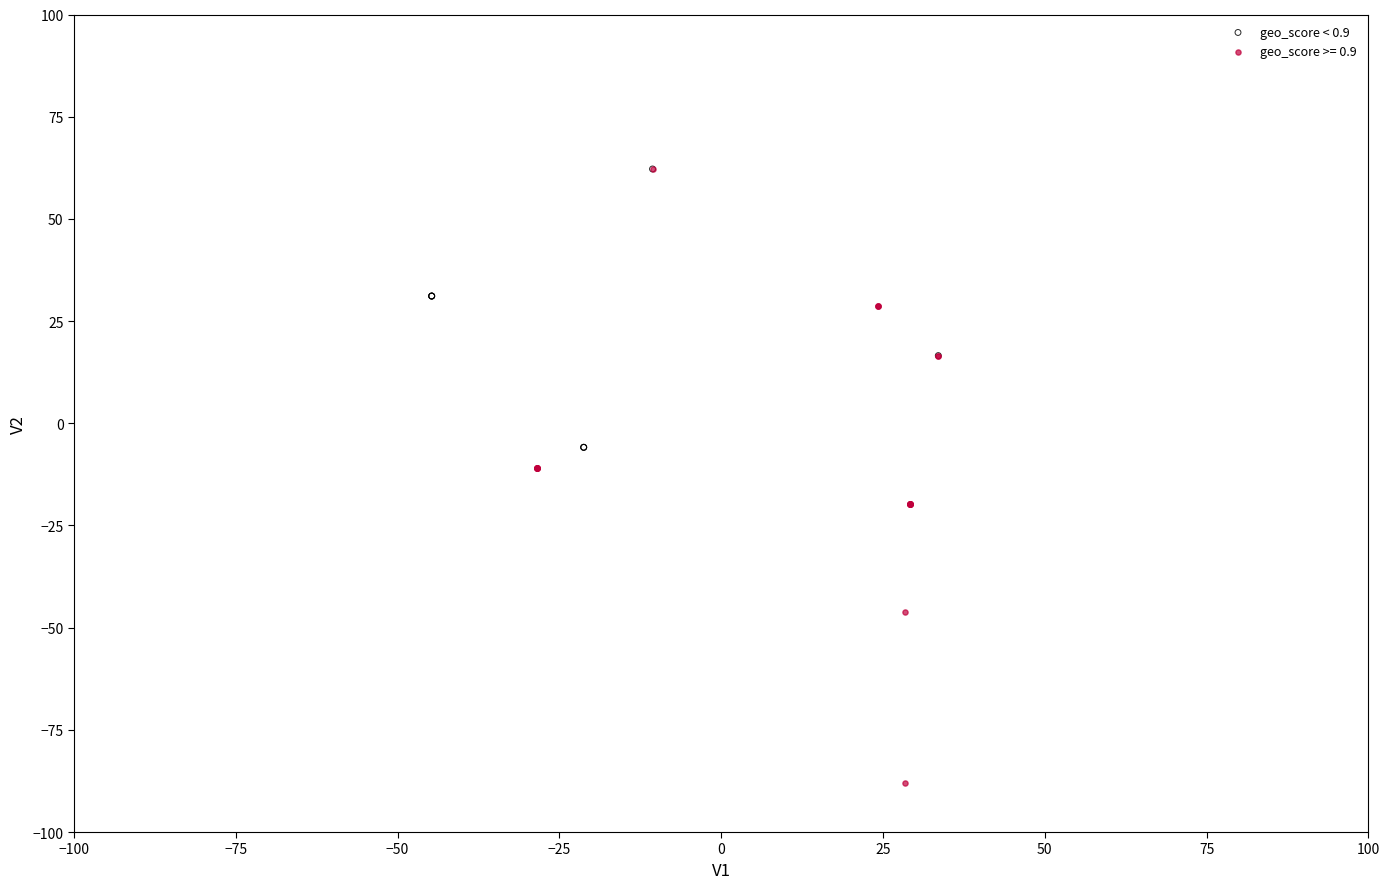

Which series reaches the minimum Y coordinate?

geo_score >= 0.9